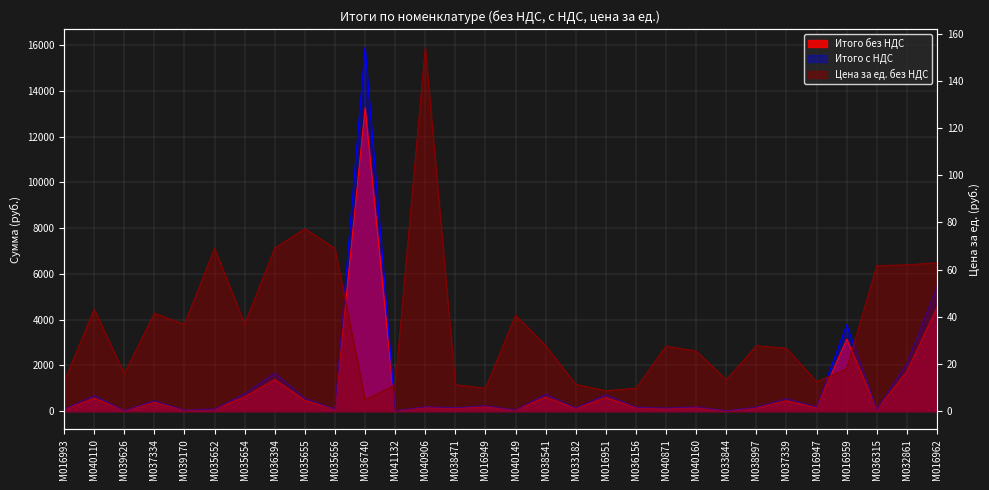

What is the sum of the Итого с НДС values at M036315 and M035654?

827.0